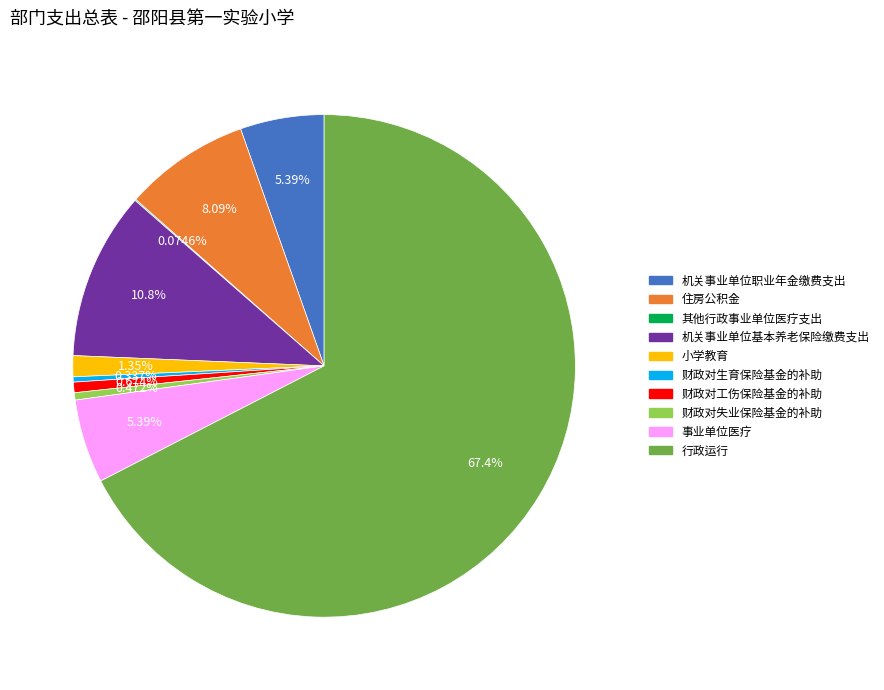

To the nearest percent, what portion does 财政对工伤保险基金的补助 represent?

1%